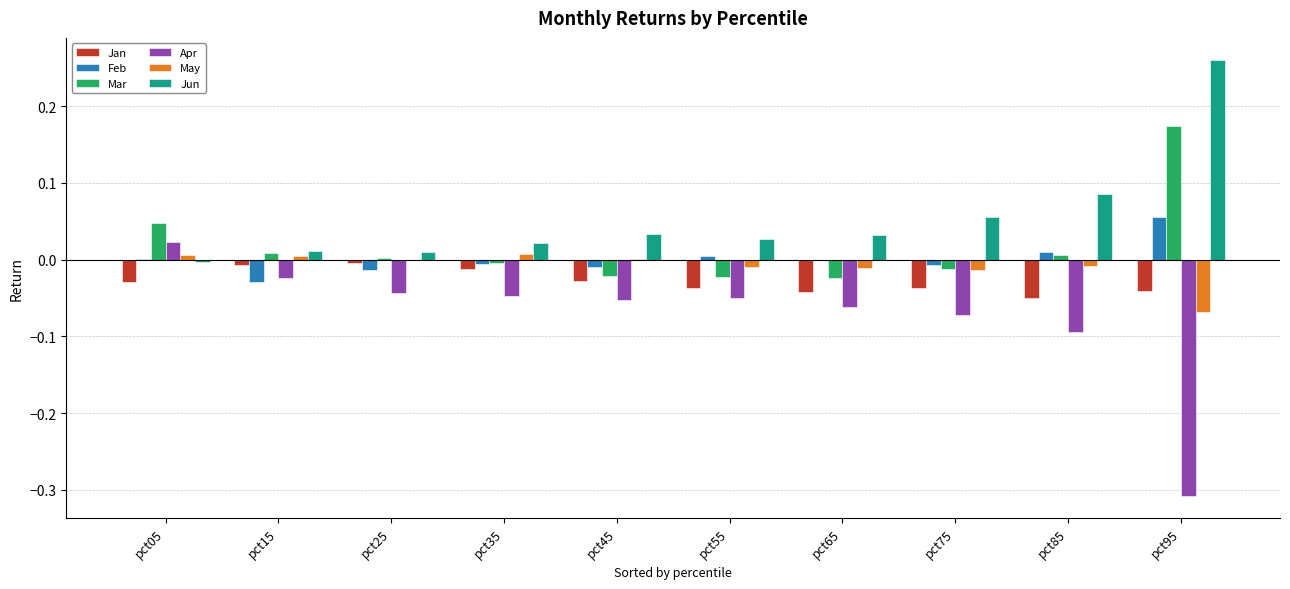

Is it true that Mar equals -0.0 at pct65?

True